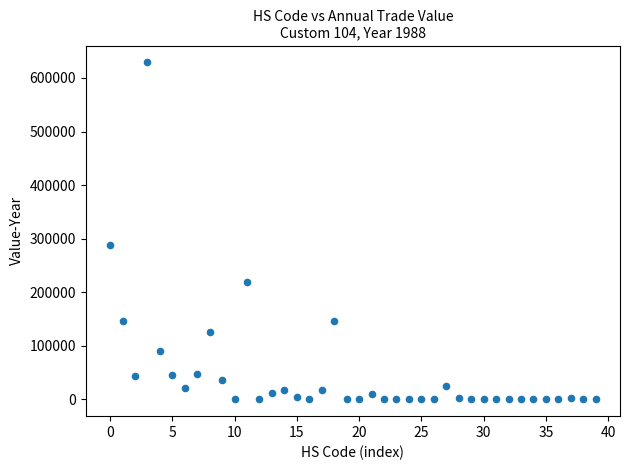

What is the range of Y values (max minus min)?

628842